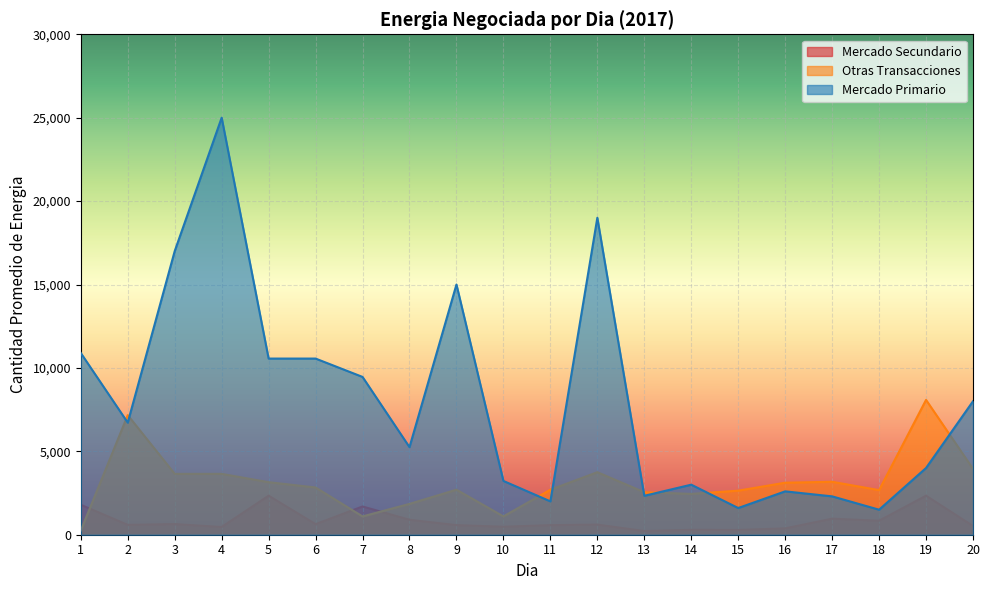

True or false: Otras Transacciones has more than 0 interior local peaks.

True